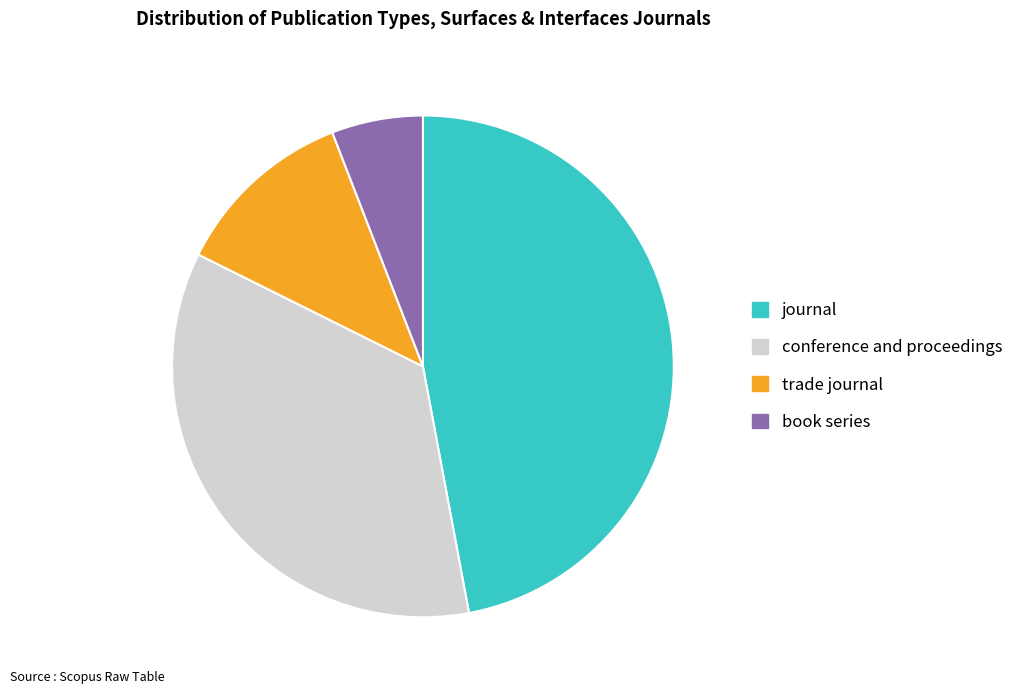

Which slice is the smallest?

book series